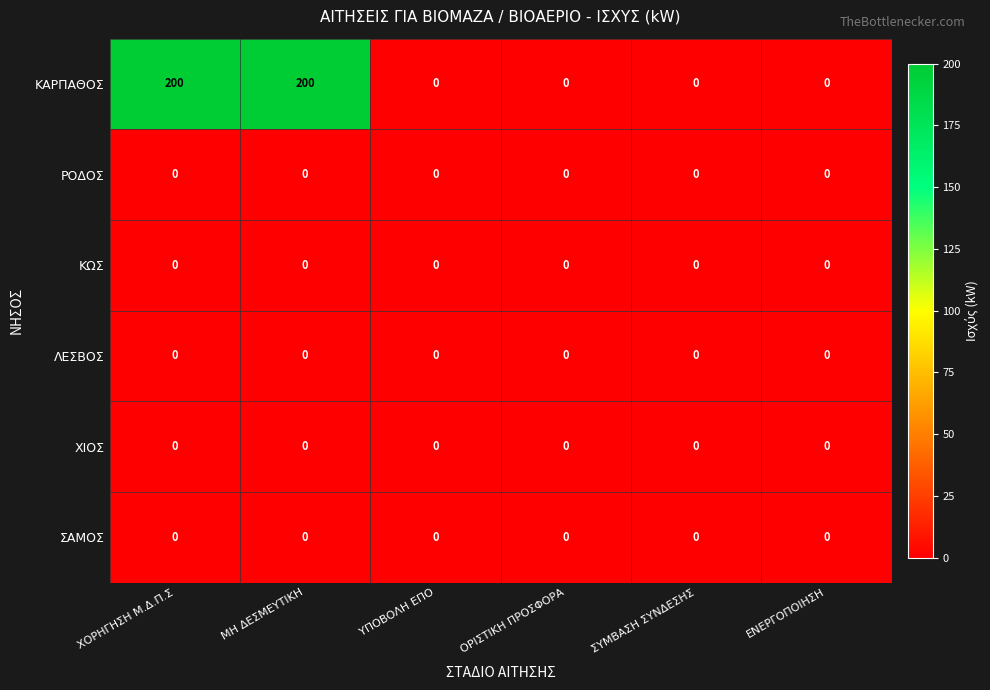

Which series changed the most between ΜΗ ΔΕΣΜΕΥΤΙΚΗ and ΥΠΟΒΟΛΗ ΕΠΟ?

ΚΑΡΠΑΘΟΣ